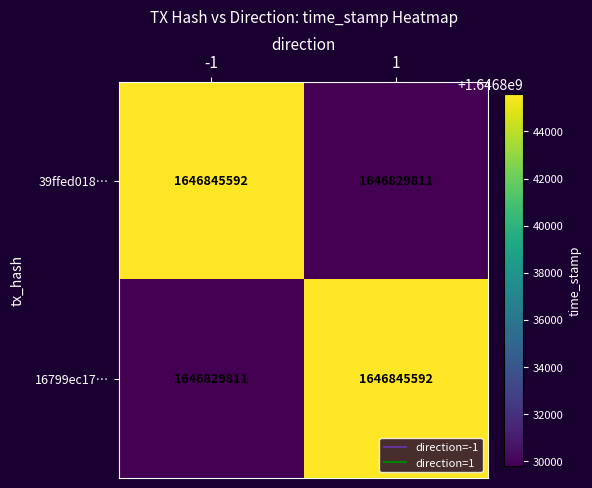

Read the 39ffed018… value at 1.

1646829811